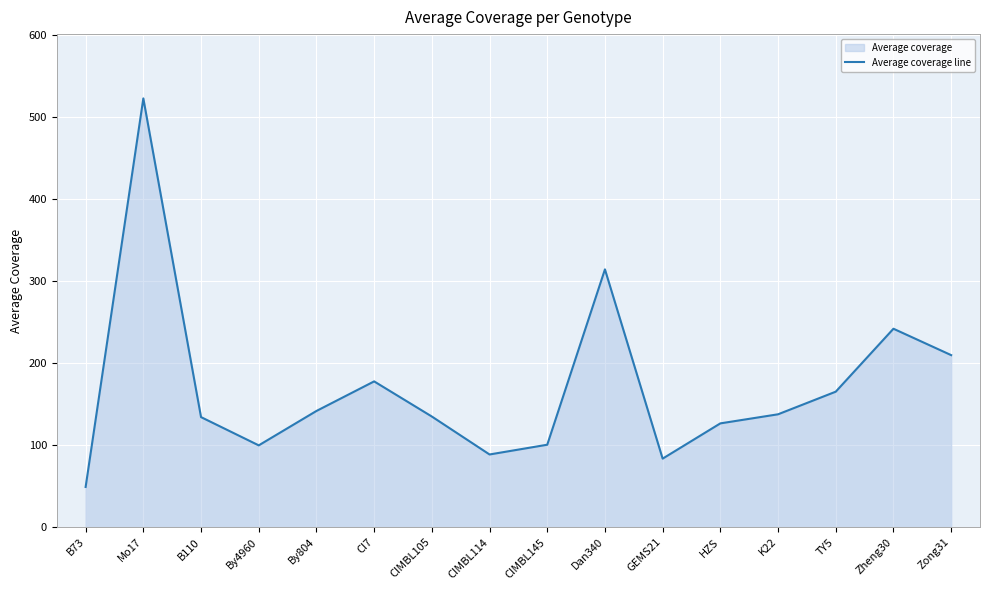

Which label corresponds to the largest value in the chart?

Mo17